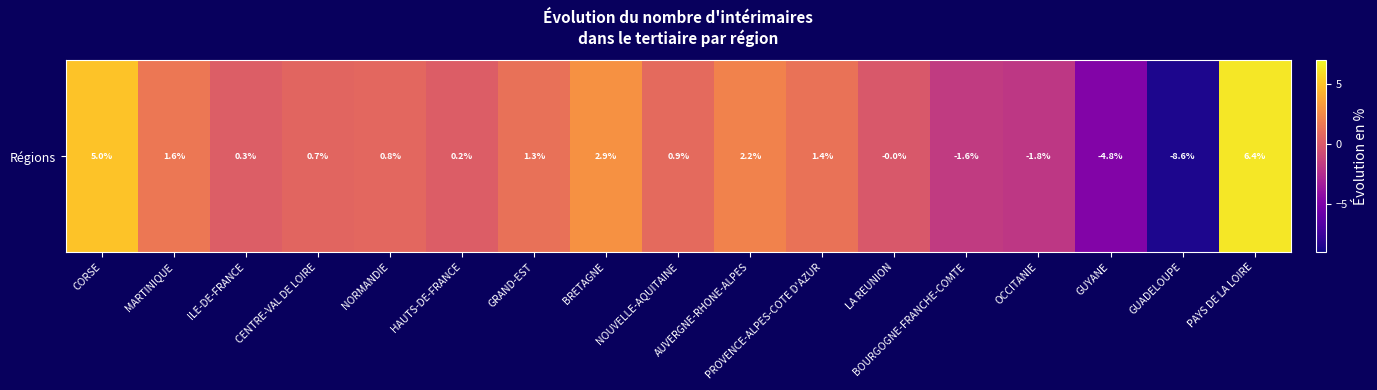

Reading left to right, list all the values displayed in this chart.

5.0	1.6	0.3	0.7	0.8	0.2	1.3	2.9	0.9	2.2	1.4	-0.0	-1.6	-1.8	-4.8	-8.6	6.4